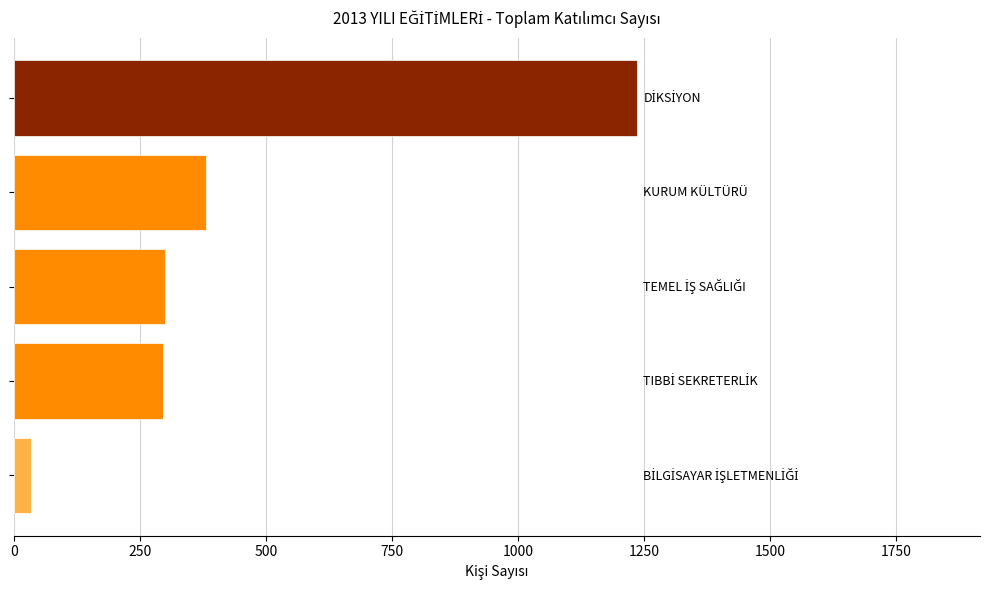

What is the difference between the maximum and minimum values?

1202